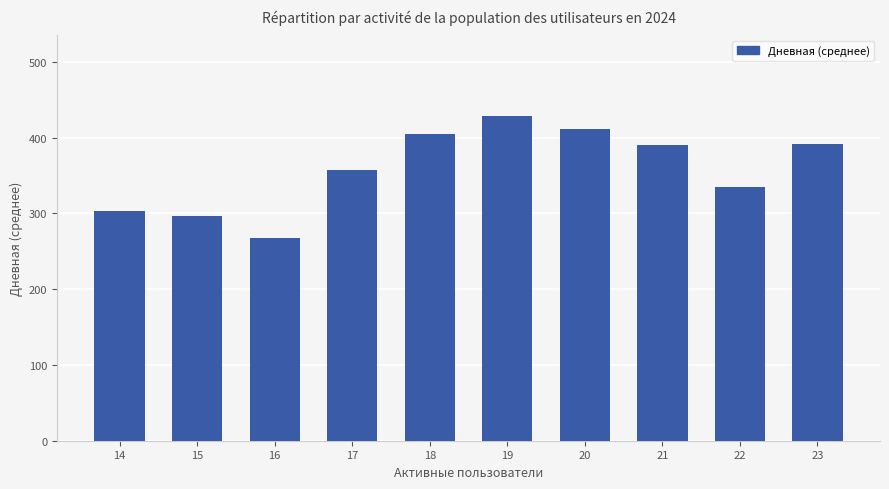

What is the difference between the second highest and second lowest values?

115.0